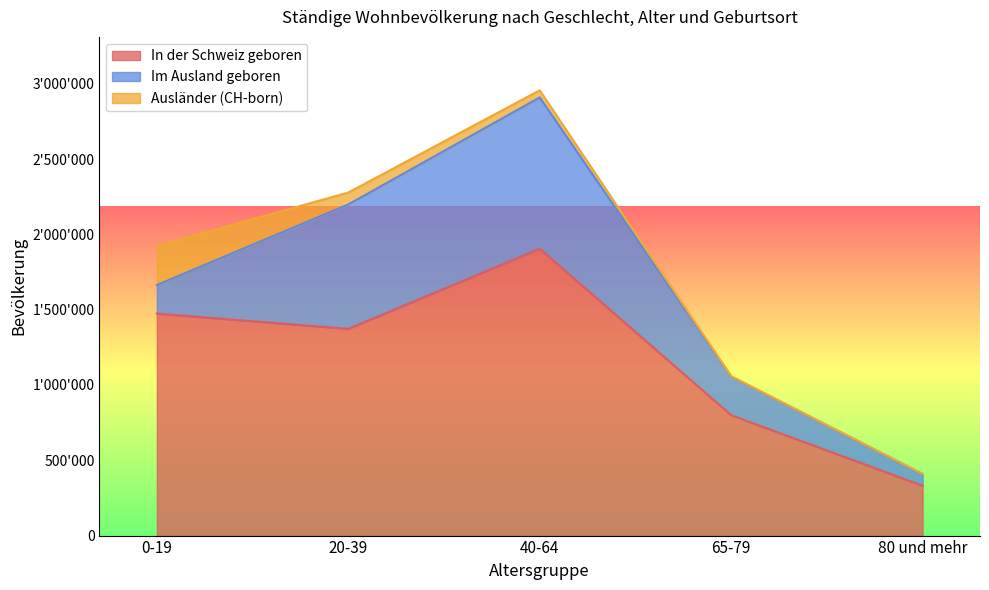

What are all the series names shown in the legend?

In der Schweiz geboren, Im Ausland geboren, Ausländer (CH-born)